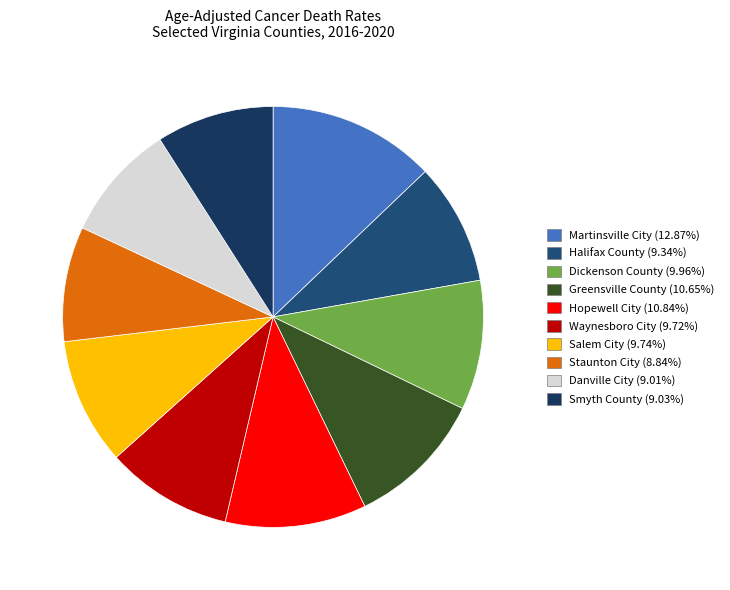

Rank the categories by value from lowest to highest.

Staunton City, Danville City, Smyth County, Halifax County, Waynesboro City, Salem City, Dickenson County, Greensville County, Hopewell City, Martinsville City